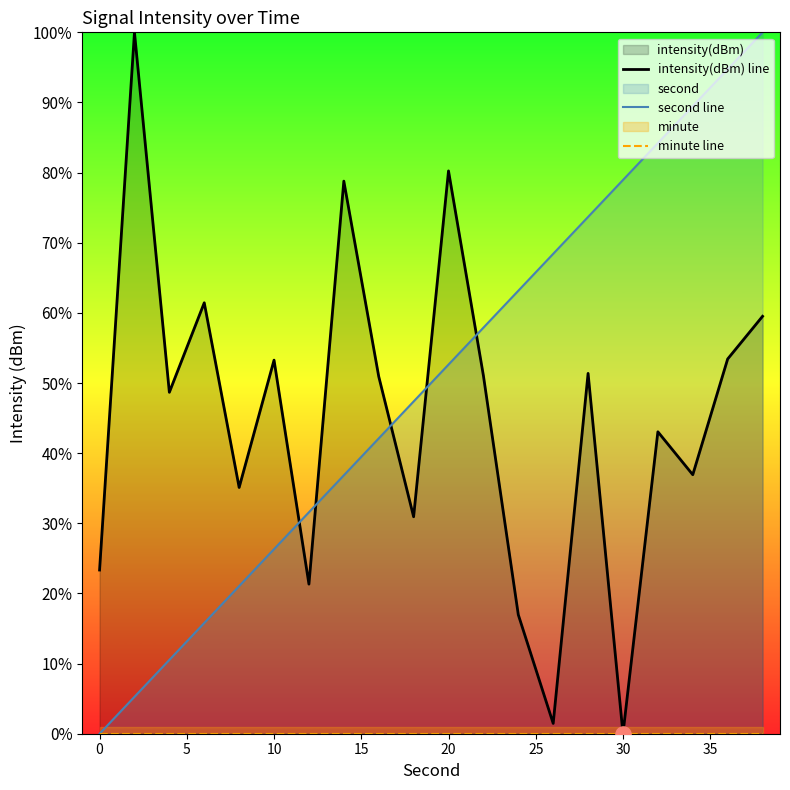

What are all the series names shown in the legend?

intensity(dBm) line, second line, minute line